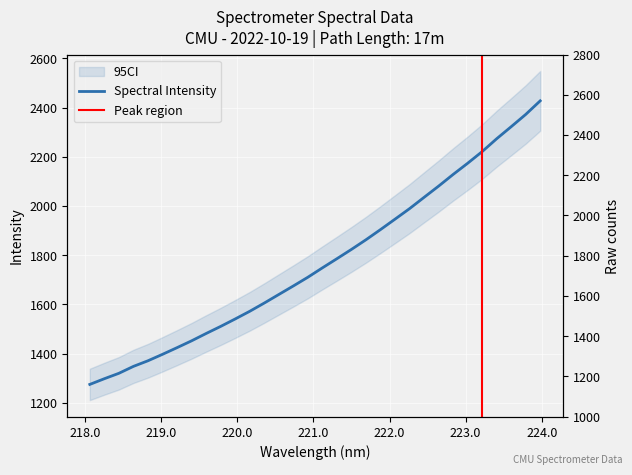

What is the label of the 20th point from the left?

221.6902